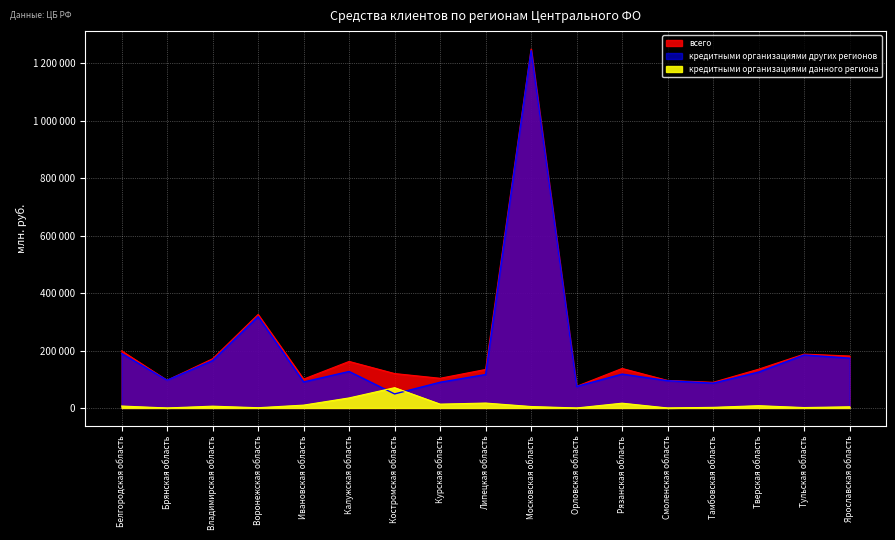

In кредитными организациями других регионов (дальних), how many points are higher than both neighbors (excluding endpoints)?

5